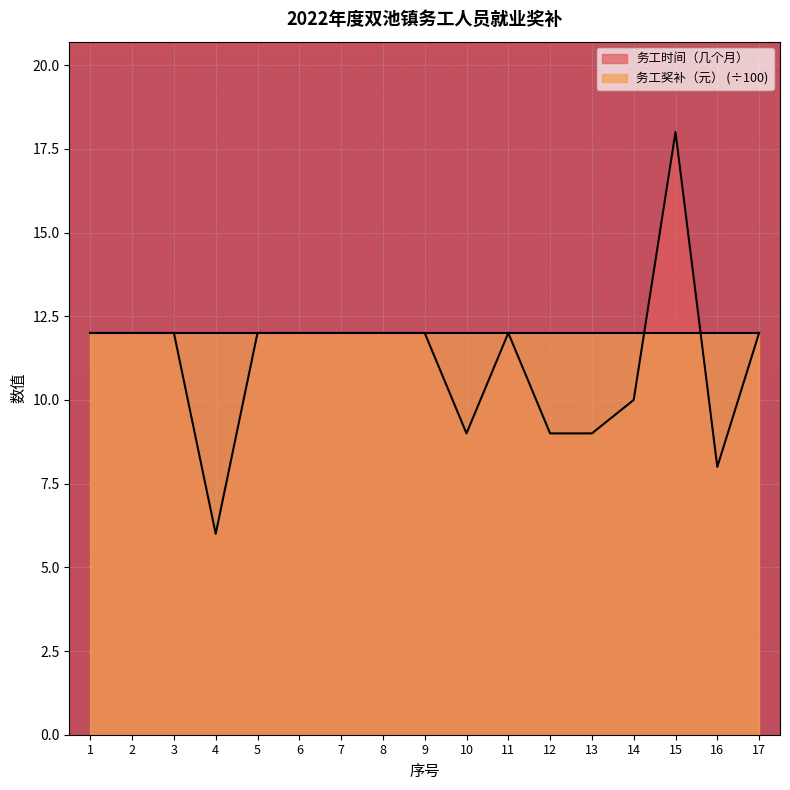

List the labels in order of value, largest first.

15, 1, 2, 3, 5, 6, 7, 8, 9, 11, 17, 14, 10, 12, 13, 16, 4